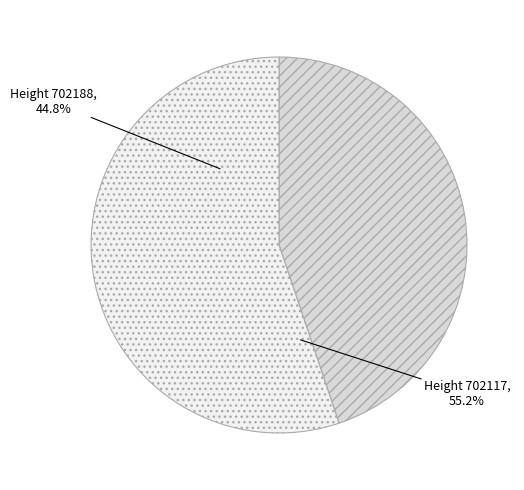

Rank the categories by value from highest to lowest.

702117, 702188